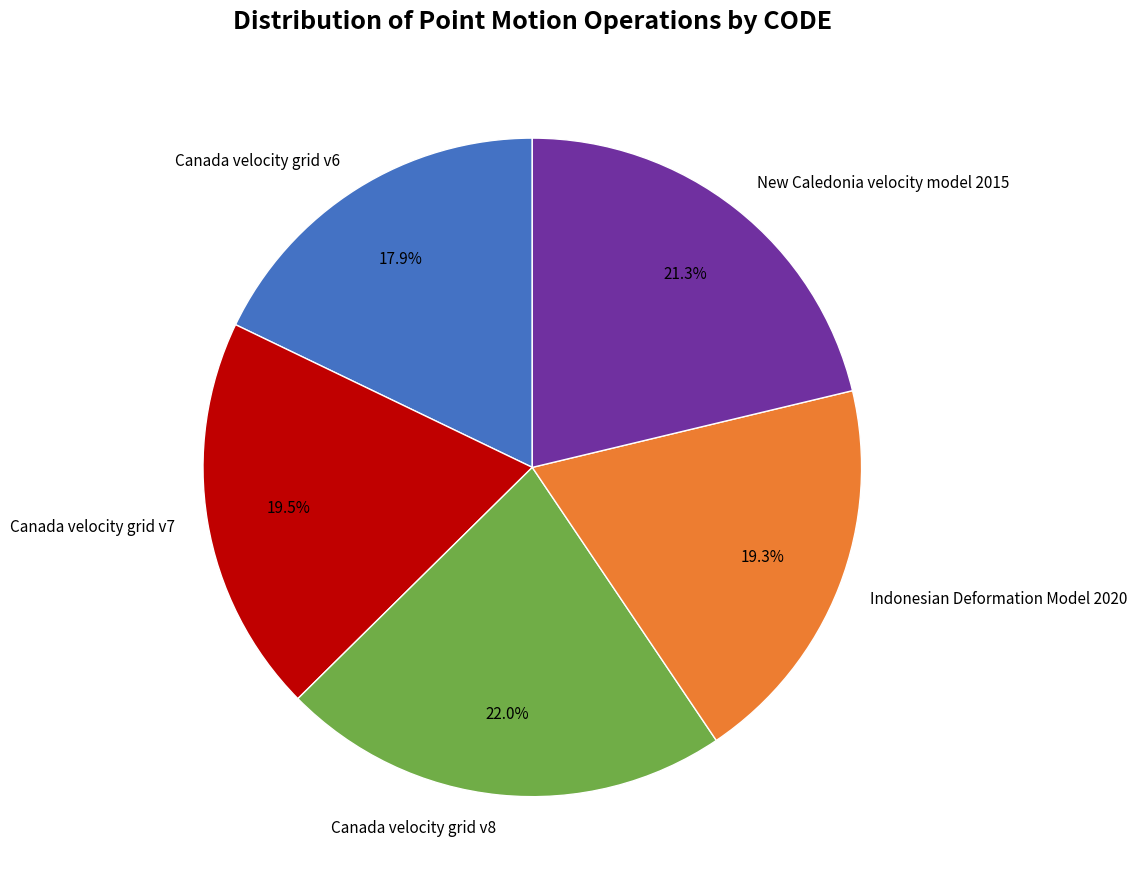

To the nearest percent, what is the combined percentage of Indonesian Deformation Model 2020 and Canada velocity grid v6?

37%